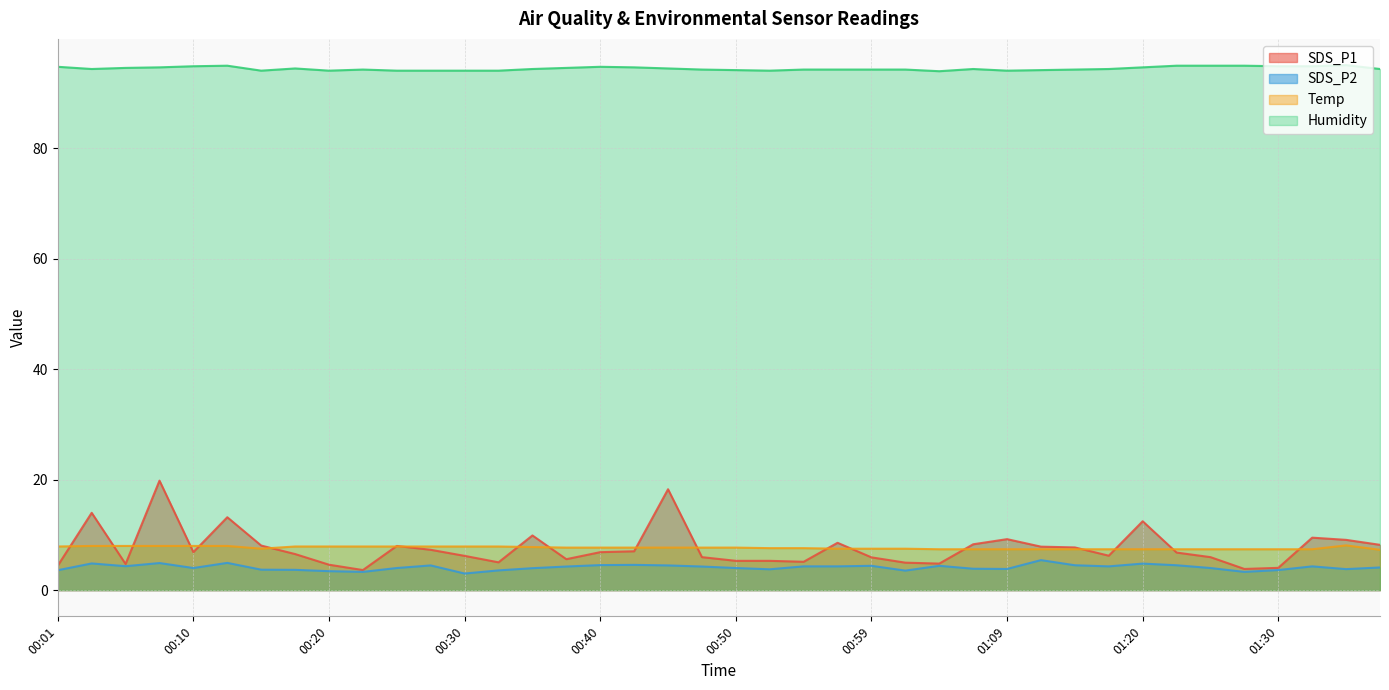

Reading right to left, transcribe all the data shown in this chart.

SDS_P1: 01:37=8.2	01:35=9.1	01:32=9.5	01:30=4.0	01:27=3.8	01:25=6.0	01:22=6.8	01:20=12.5	01:17=6.2	01:15=7.7	01:12=7.9	01:09=9.2	01:07=8.3	01:04=4.8	01:02=5.0	00:59=5.9	00:57=8.6	00:54=5.1	00:52=5.3	00:50=5.3	00:47=6.0	00:45=18.3	00:42=7.0	00:40=6.9	00:37=5.6	00:35=9.9	00:32=5.0	00:30=6.2	00:27=7.3	00:25=8.0	00:23=3.6	00:20=4.6	00:18=6.5	00:15=8.1	00:13=13.2	00:10=6.9	00:08=19.8	00:05=4.7	00:03=14.0	00:01=4.4
SDS_P2: 01:37=4.1	01:35=3.8	01:32=4.3	01:30=3.6	01:27=3.3	01:25=4.0	01:22=4.5	01:20=4.8	01:17=4.3	01:15=4.5	01:12=5.4	01:09=3.8	01:07=3.9	01:04=4.4	01:02=3.5	00:59=4.4	00:57=4.3	00:54=4.3	00:52=3.8	00:50=4.0	00:47=4.3	00:45=4.5	00:42=4.6	00:40=4.5	00:37=4.3	00:35=4.0	00:32=3.6	00:30=3.0	00:27=4.5	00:25=4.0	00:23=3.3	00:20=3.4	00:18=3.7	00:15=3.7	00:13=4.9	00:10=4.0	00:08=4.9	00:05=4.3	00:03=4.8	00:01=3.6
Temp: 01:37=7.3	01:35=8.1	01:32=7.4	01:30=7.4	01:27=7.4	01:25=7.4	01:22=7.4	01:20=7.4	01:17=7.4	01:15=7.4	01:12=7.4	01:09=7.4	01:07=7.4	01:04=7.4	01:02=7.5	00:59=7.5	00:57=7.5	00:54=7.6	00:52=7.6	00:50=7.7	00:47=7.7	00:45=7.7	00:42=7.7	00:40=7.7	00:37=7.7	00:35=7.8	00:32=7.9	00:30=7.9	00:27=7.9	00:25=7.9	00:23=7.9	00:20=7.9	00:18=7.9	00:15=7.5	00:13=8.0	00:10=8.0	00:08=8.0	00:05=8.0	00:03=8.0	00:01=7.9
Humidity: 01:37=94.4	01:35=95.1	01:32=94.9	01:30=94.9	01:27=95.0	01:25=95.0	01:22=95.0	01:20=94.7	01:17=94.4	01:15=94.3	01:12=94.2	01:09=94.1	01:07=94.4	01:04=94.0	01:02=94.3	00:59=94.3	00:57=94.3	00:54=94.3	00:52=94.1	00:50=94.2	00:47=94.3	00:45=94.5	00:42=94.7	00:40=94.8	00:37=94.6	00:35=94.4	00:32=94.1	00:30=94.1	00:27=94.1	00:25=94.1	00:23=94.3	00:20=94.1	00:18=94.5	00:15=94.1	00:13=95.0	00:10=94.9	00:08=94.7	00:05=94.6	00:03=94.4	00:01=94.8